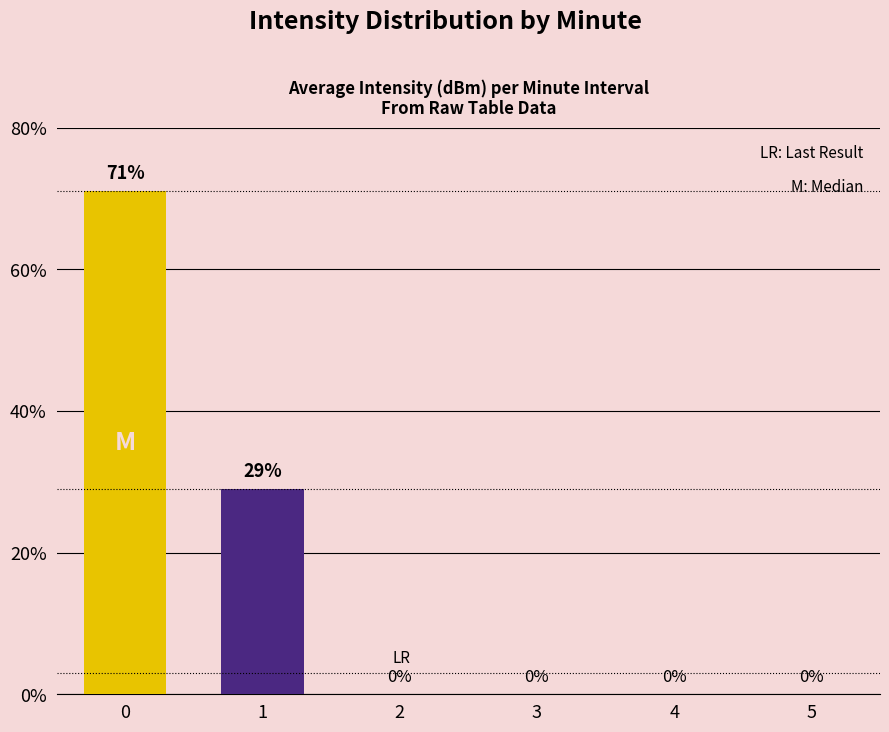

Reading right to left, extract all data points from this chart.

0	0	0	0	29	71